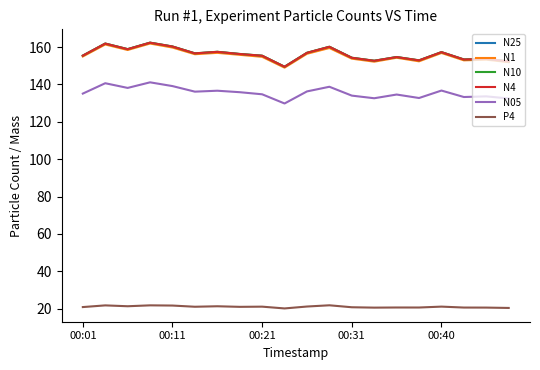

What is the minimum value shown in the chart?

20.2